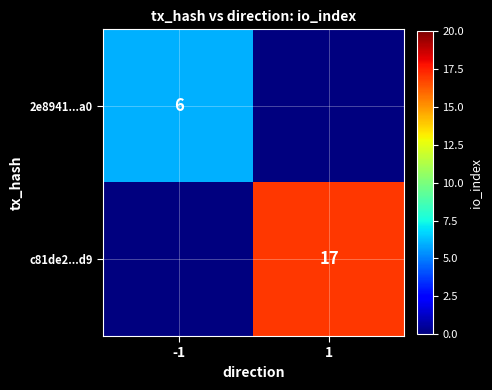

Count the number of data series in this chart.

2